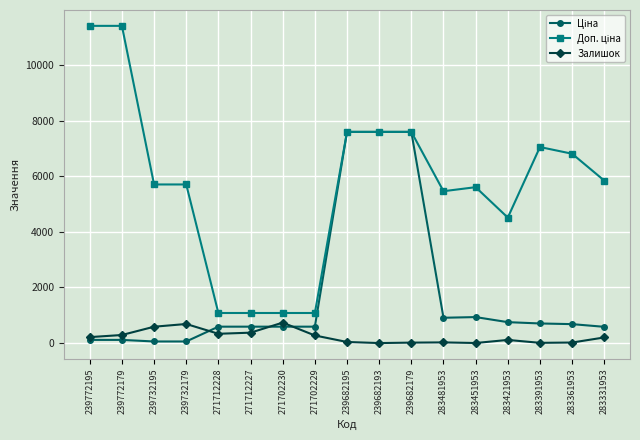

At how many categories does at least one series exceed 1904?

13